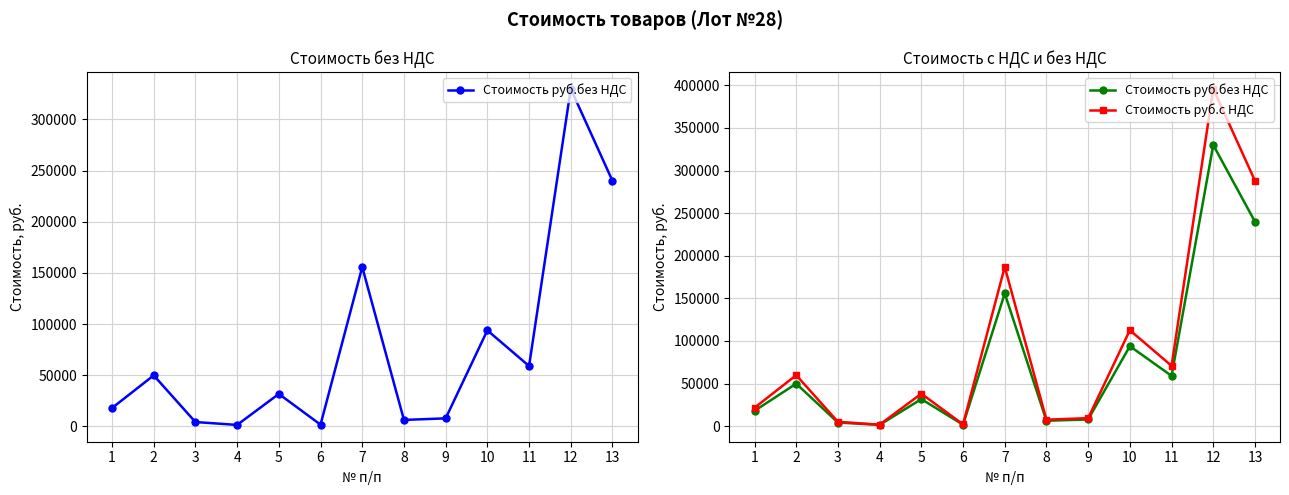

Reading left to right, list all the values displayed in this chart.

Стоимость руб.без НДС: 1=17946.0	2=49860.0	3=4243.5	4=1432.5	5=31739.0	6=1694.9	7=155800.0	8=6314.0	9=7843.5	10=93870.0	11=59004.0	12=330000.0	13=240000.0
Стоимость руб.с НДС: 1=21535.2	2=59832.0	3=5092.2	4=1719.0	5=38086.8	6=2033.9	7=186960.0	8=7576.8	9=9412.2	10=112644.0	11=70804.8	12=396000.0	13=288000.0